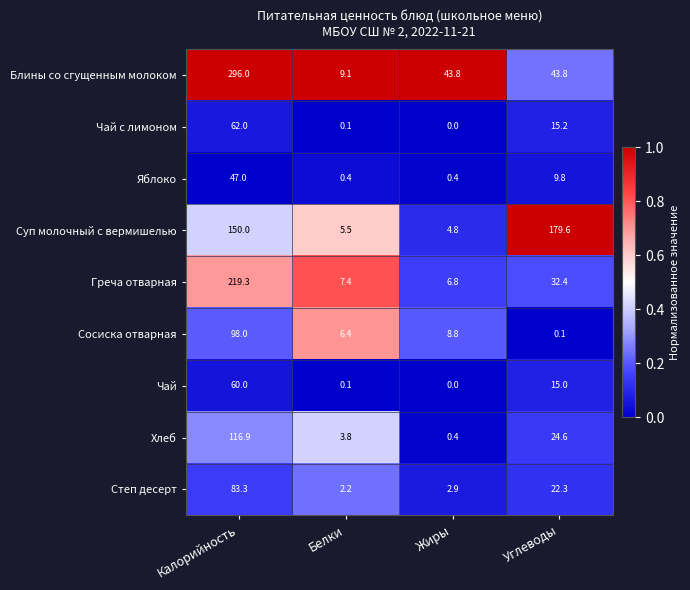

At how many categories does at least one series exceed 0?

4